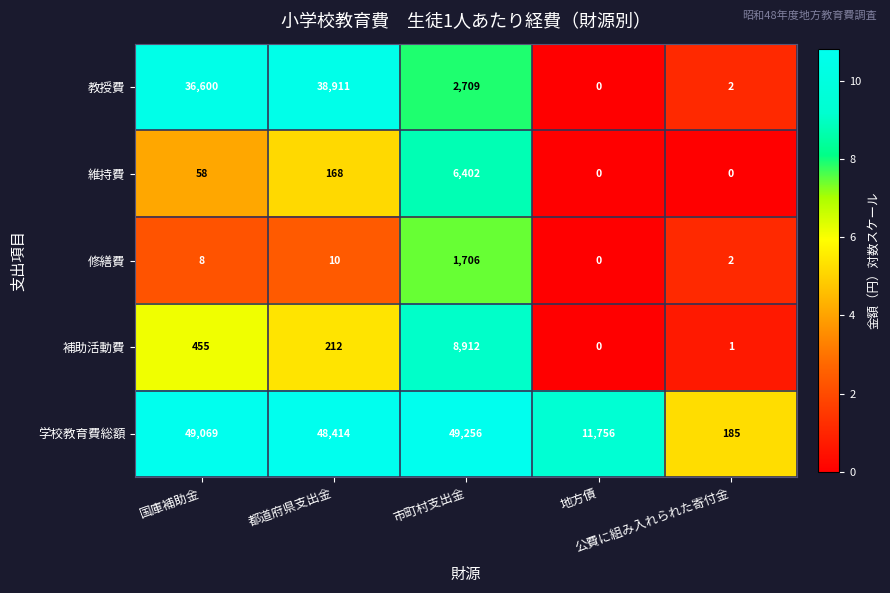

Which series has the largest total across all categories?

学校教育費総額